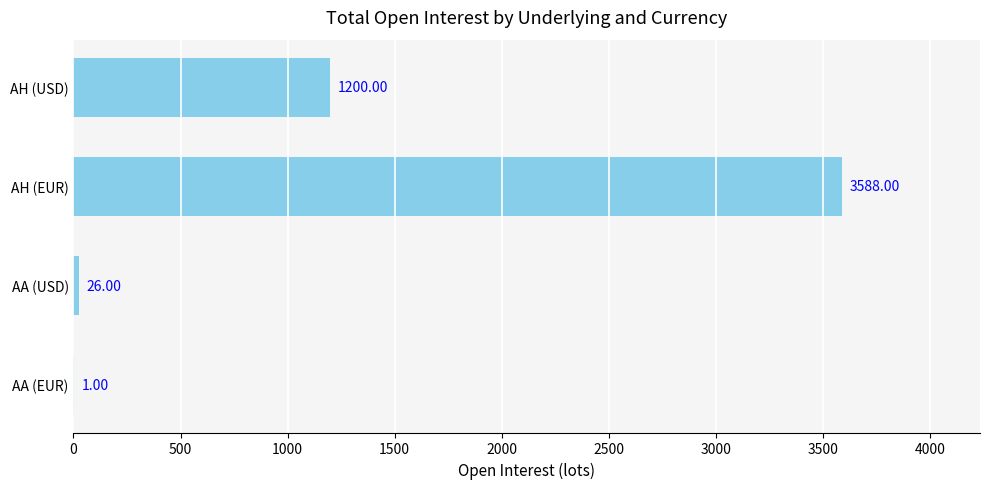

At which label is the value closest to 1794?

AH (USD)